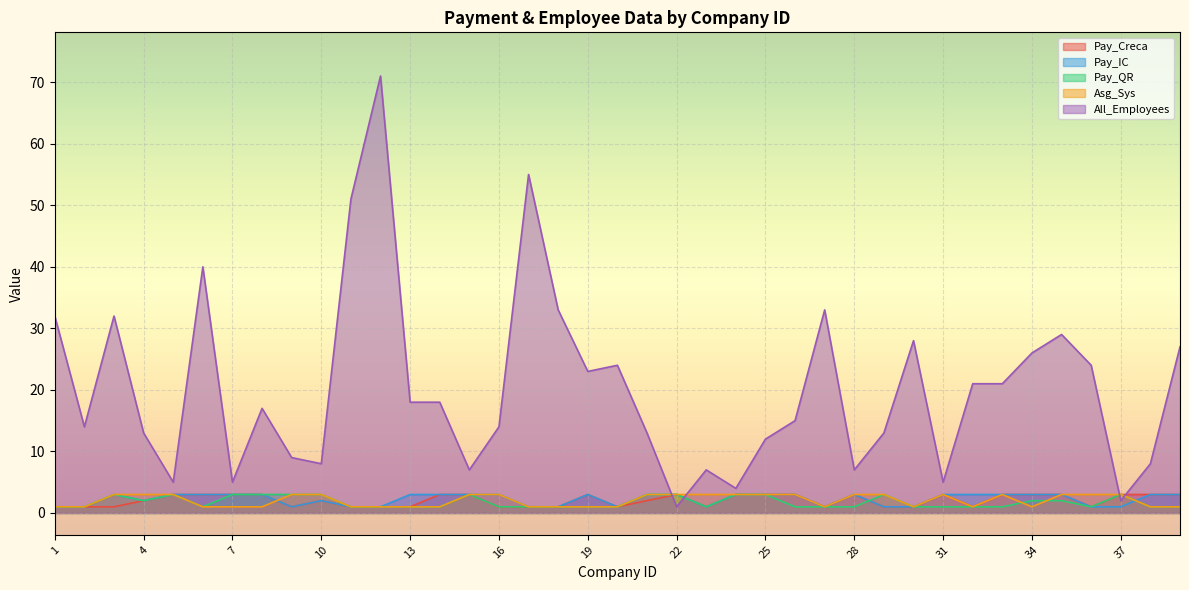

What is the minimum value shown in the chart?

1